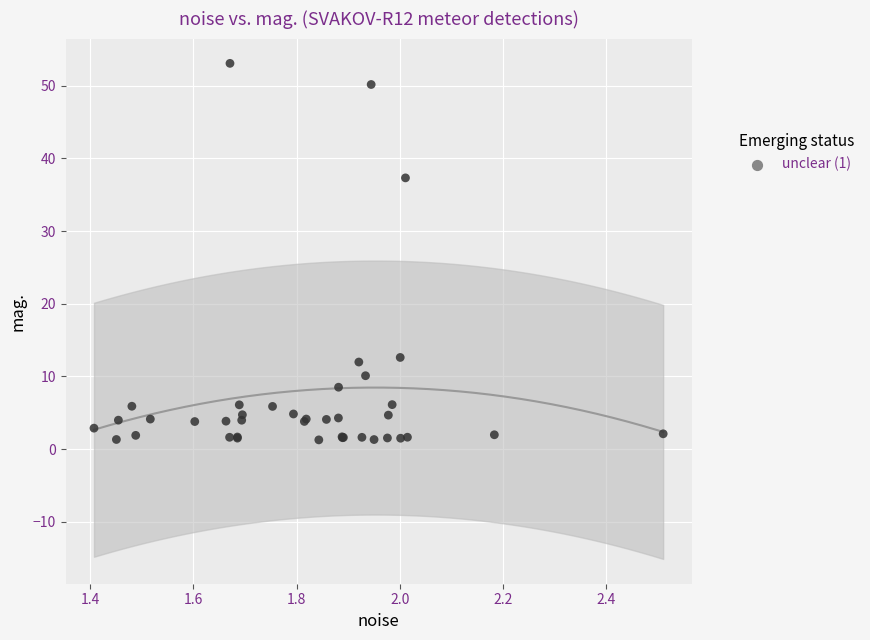

What Y value in the scatter plot is closest to 27?

37.3